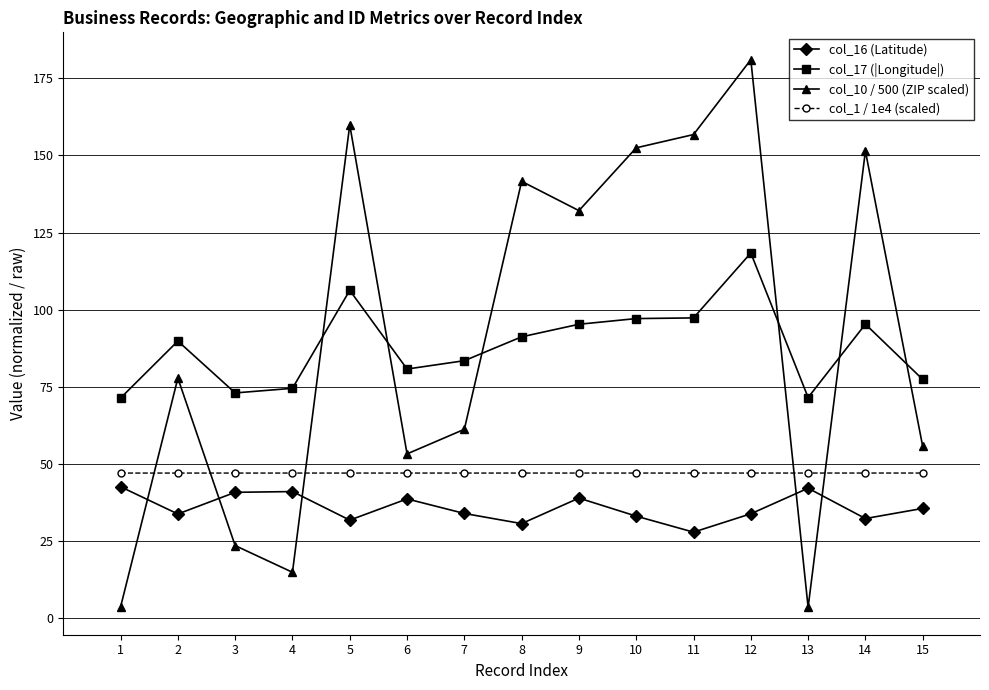

What is the difference between the highest and lowest values at 1?

67.7